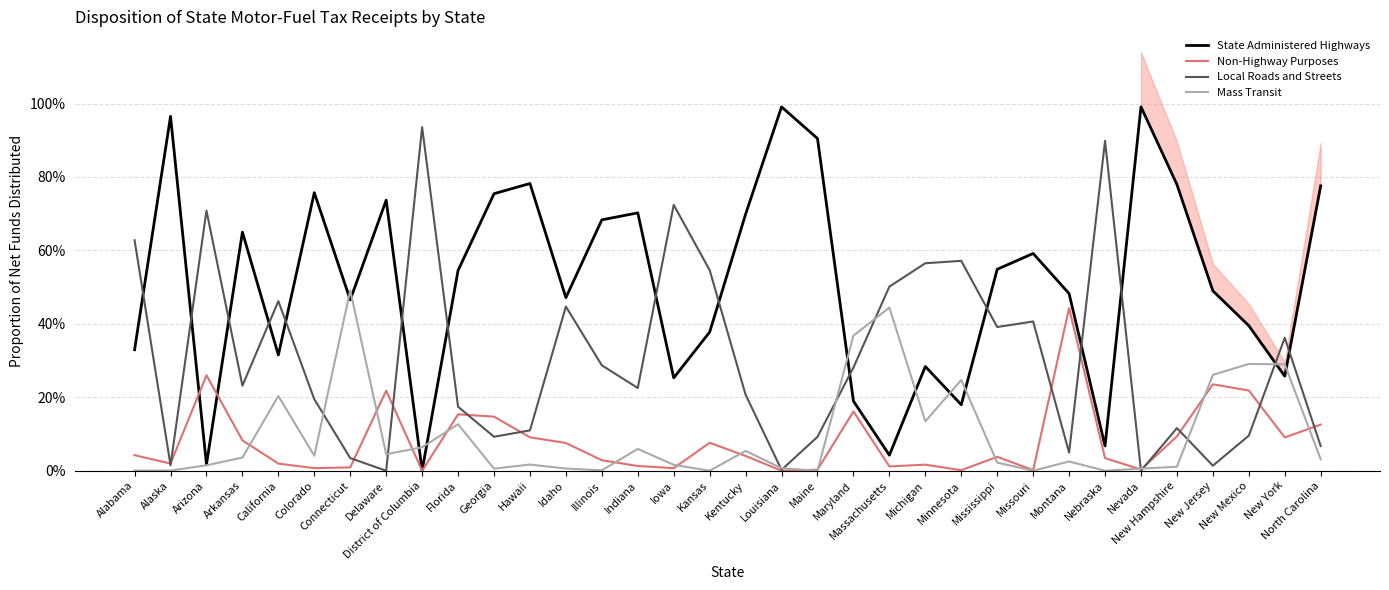

True or false: Mass Transit has a value of 0.5 at Maryland.

False